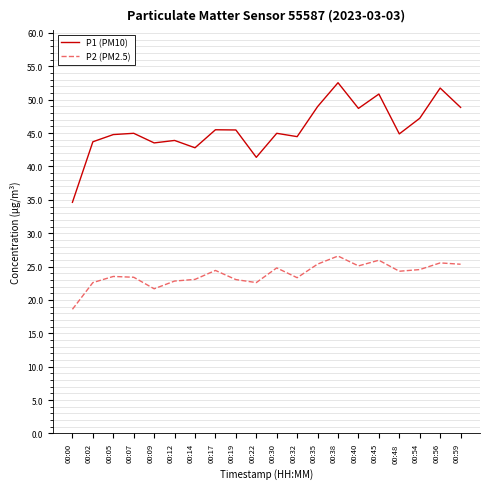

At how many categories does at least one series exceed 31?

20